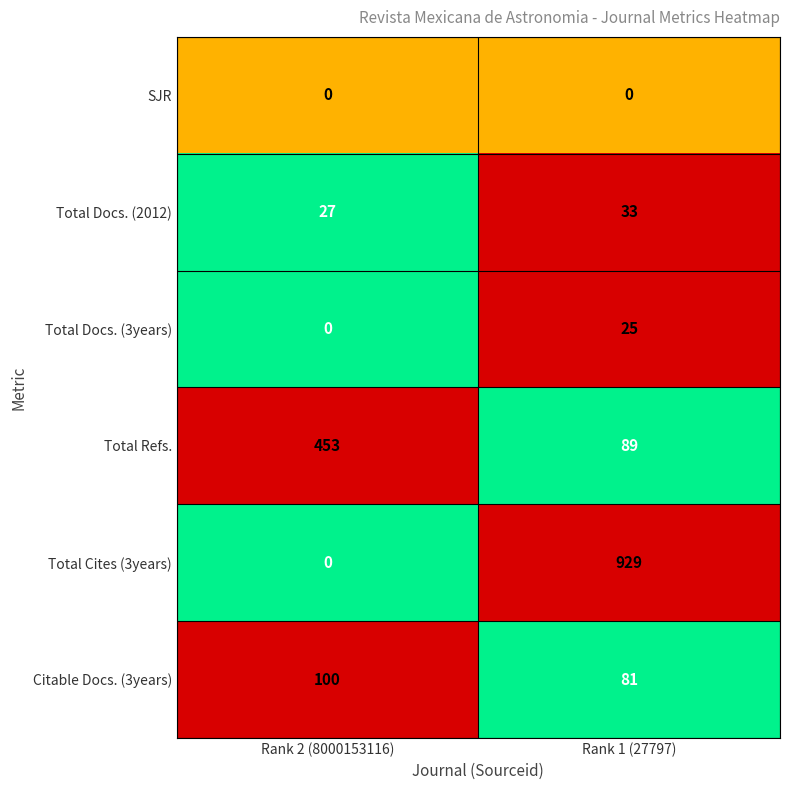

Reading left to right, extract all data points from this chart.

SJR: Rank 2 (8000153116)=0	Rank 1 (27797)=0
Total Docs. (2012): Rank 2 (8000153116)=27	Rank 1 (27797)=33
Total Docs. (3years): Rank 2 (8000153116)=0	Rank 1 (27797)=25
Total Refs.: Rank 2 (8000153116)=453	Rank 1 (27797)=89
Total Cites (3years): Rank 2 (8000153116)=0	Rank 1 (27797)=929
Citable Docs. (3years): Rank 2 (8000153116)=100	Rank 1 (27797)=81